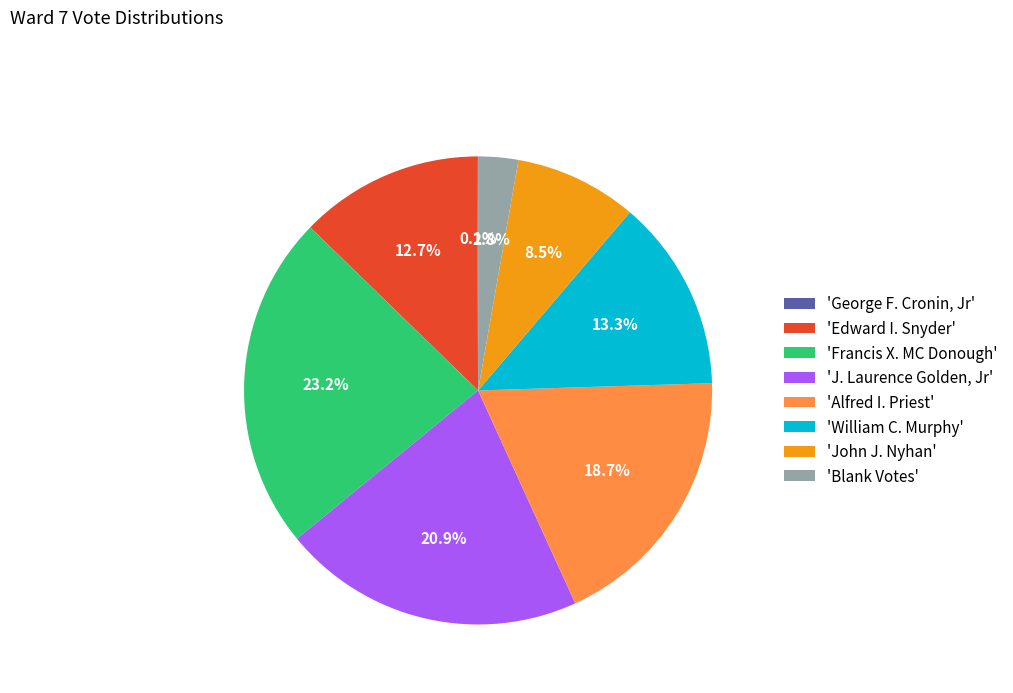

Is there a majority slice in this chart?

No